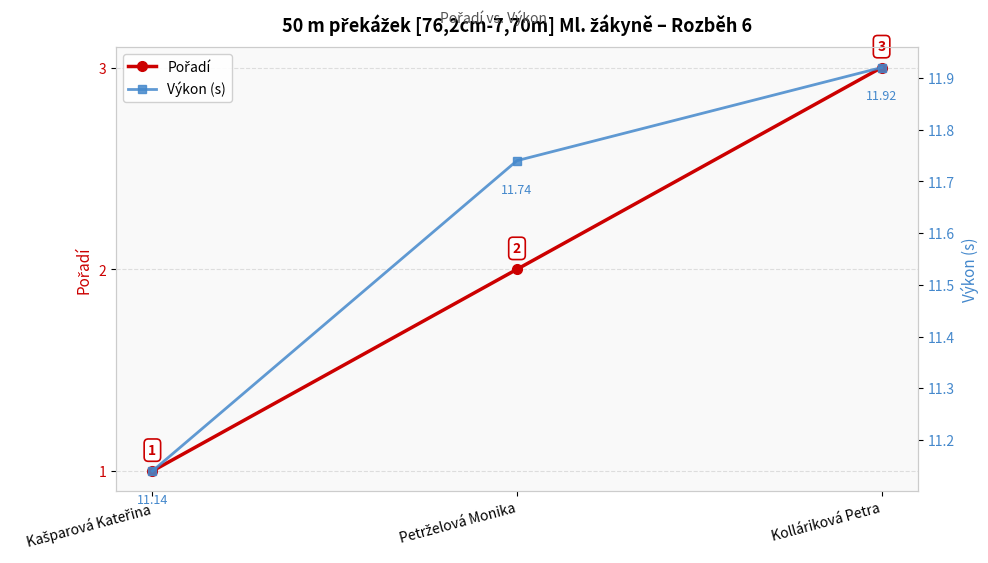

What is the difference between the second highest and minimum values in the Pořadí series?

1.0